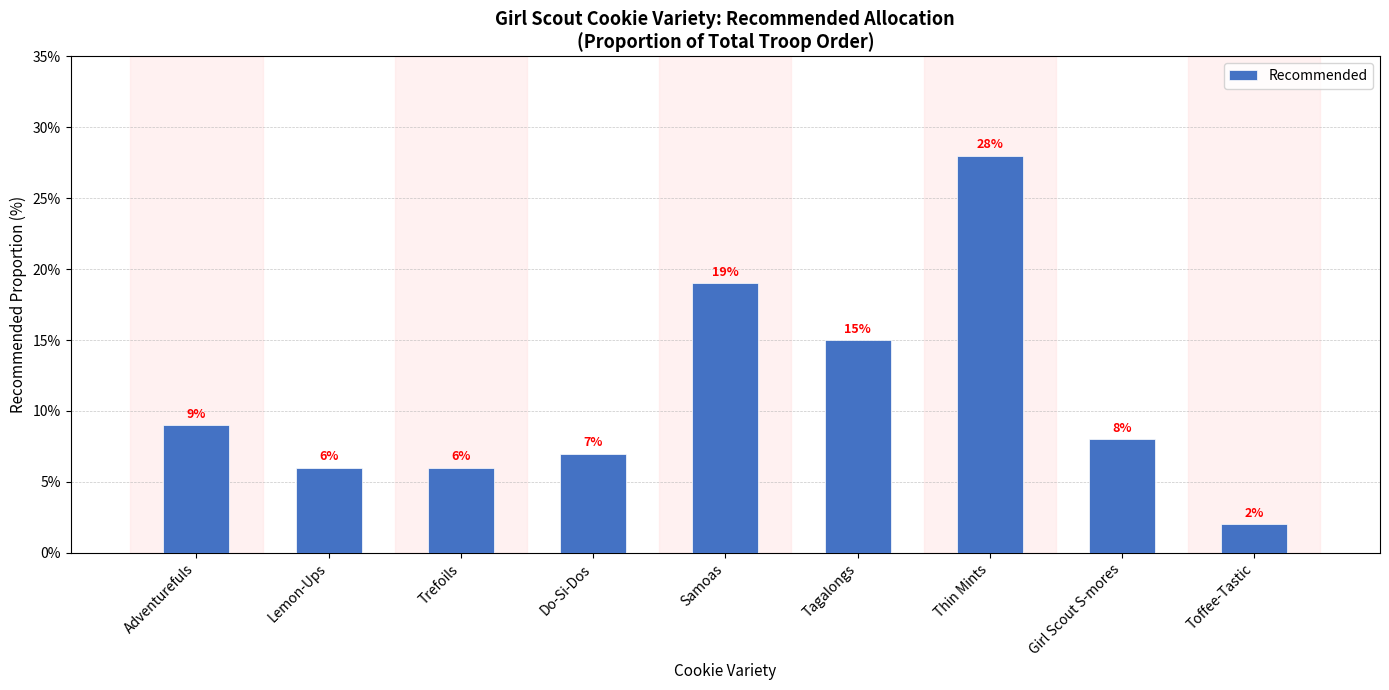

Read the value at Do-Si-Dos.

0.1